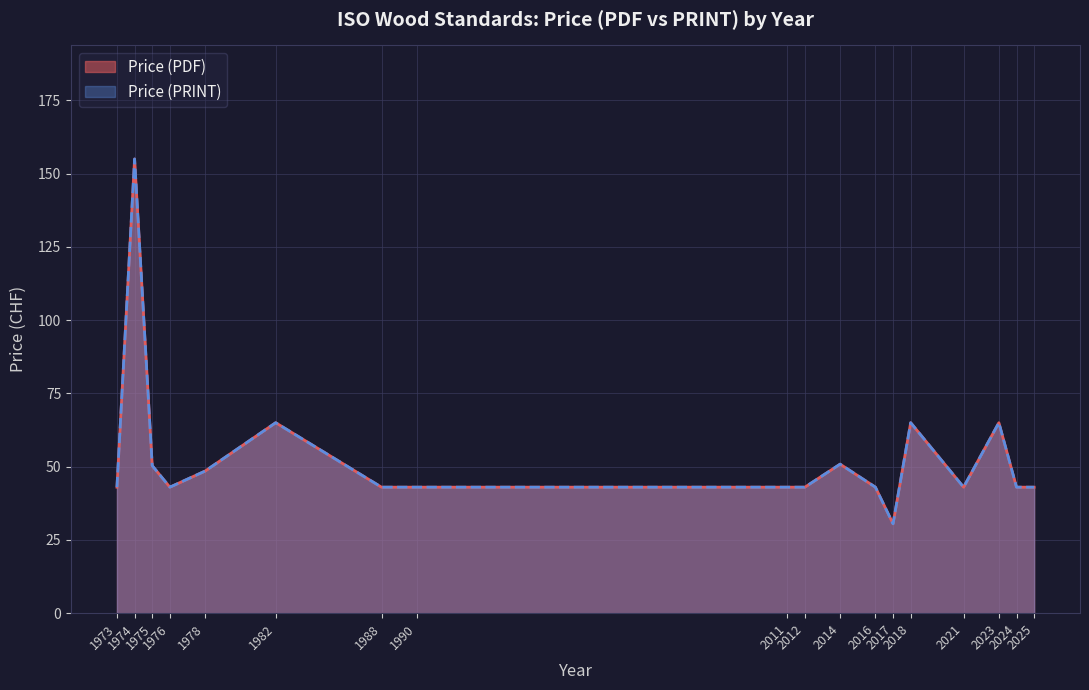

Is the value of Price (PRINT) at 25 greater than the value of Price (PDF) at 0?

No